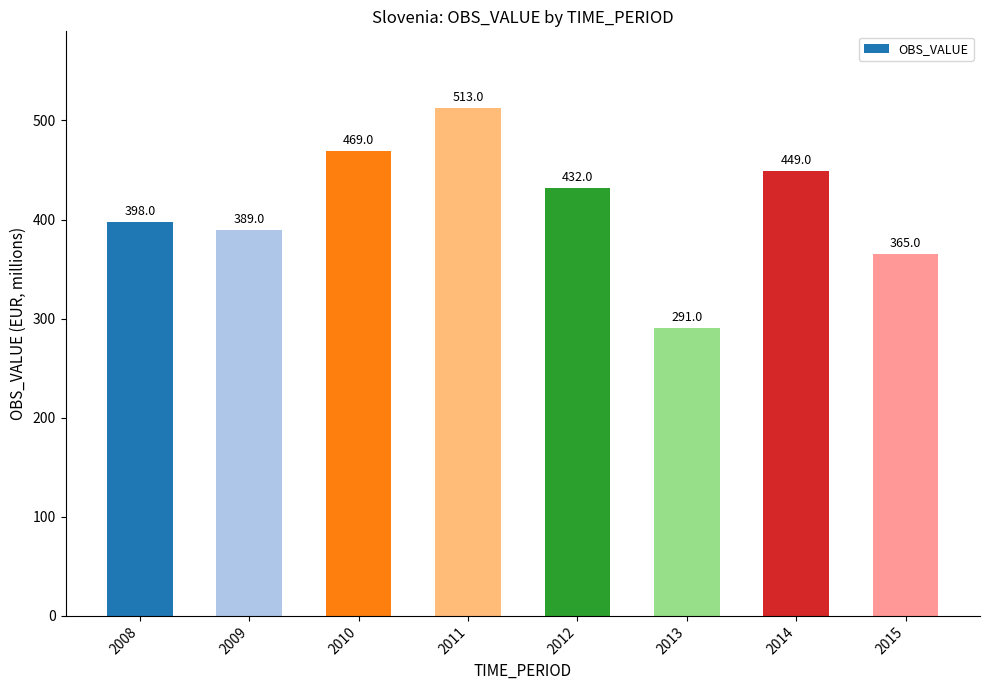

What is the greatest value displayed?

513